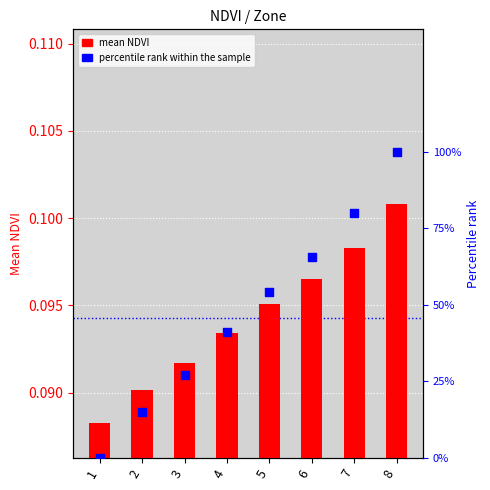

Is the value of percentile rank at 8 greater than the value of mean NDVI per Zone at 7?

Yes